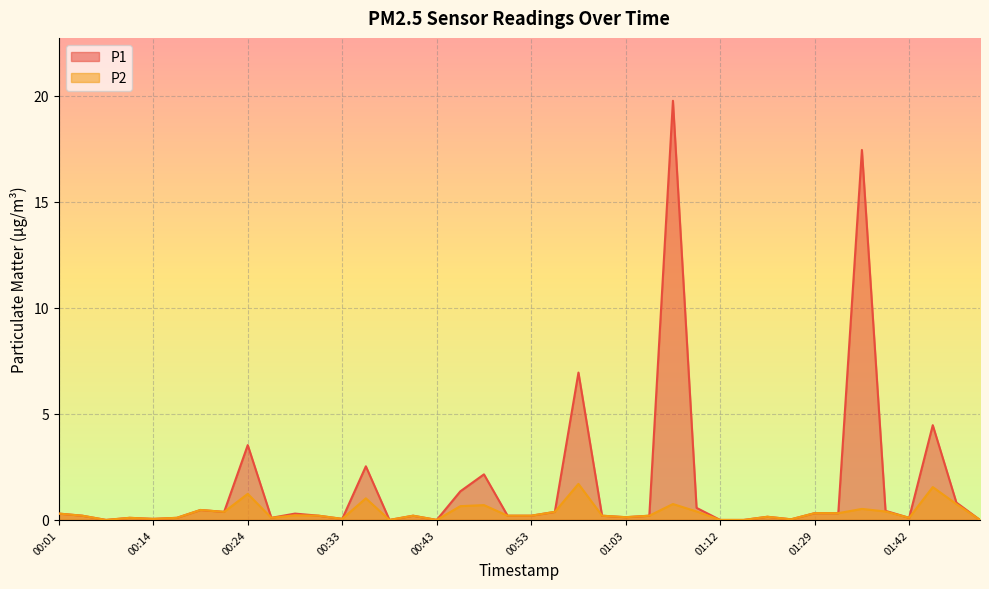

Reading left to right, what are all the values shown in this chart?

P1: 00:01=0.3	00:04=0.2	00:06=0.0	00:09=0.1	00:14=0.1	00:16=0.1	00:19=0.5	00:21=0.4	00:24=3.5	00:26=0.1	00:28=0.3	00:31=0.2	00:33=0.1	00:36=2.5	00:38=0.0	00:41=0.2	00:43=0.0	00:46=1.4	00:48=2.1	00:51=0.2	00:53=0.2	00:55=0.4	00:58=7.0	01:00=0.2	01:03=0.1	01:05=0.2	01:08=19.8	01:10=0.6	01:12=0.0	01:15=0.0	01:17=0.1	01:26=0.0	01:29=0.3	01:32=0.3	01:37=17.4	01:39=0.4	01:42=0.1	01:44=4.5	01:47=0.8	01:49=0.0
P2: 00:01=0.3	00:04=0.2	00:06=0.0	00:09=0.1	00:14=0.1	00:16=0.1	00:19=0.5	00:21=0.4	00:24=1.2	00:26=0.1	00:28=0.2	00:31=0.2	00:33=0.1	00:36=1.0	00:38=0.0	00:41=0.2	00:43=0.0	00:46=0.7	00:48=0.7	00:51=0.2	00:53=0.2	00:55=0.4	00:58=1.7	01:00=0.2	01:03=0.1	01:05=0.2	01:08=0.8	01:10=0.4	01:12=0.0	01:15=0.0	01:17=0.1	01:26=0.0	01:29=0.3	01:32=0.3	01:37=0.5	01:39=0.4	01:42=0.1	01:44=1.6	01:47=0.8	01:49=0.0